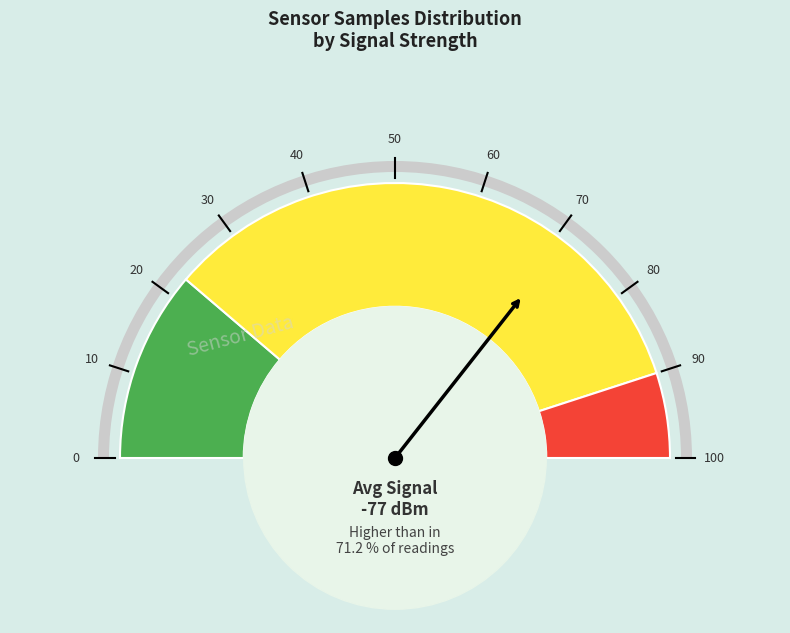

Approximately how many times larger is the value at 10 compared to 0?

1.0